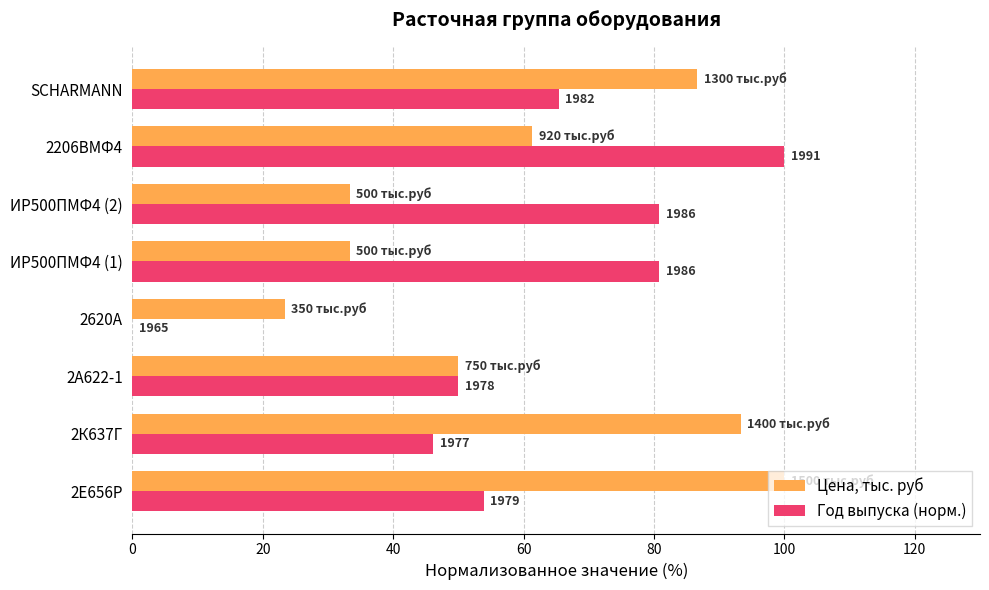

What are all the series names shown in the legend?

Цена, тыс. руб, Год выпуска (норм.)